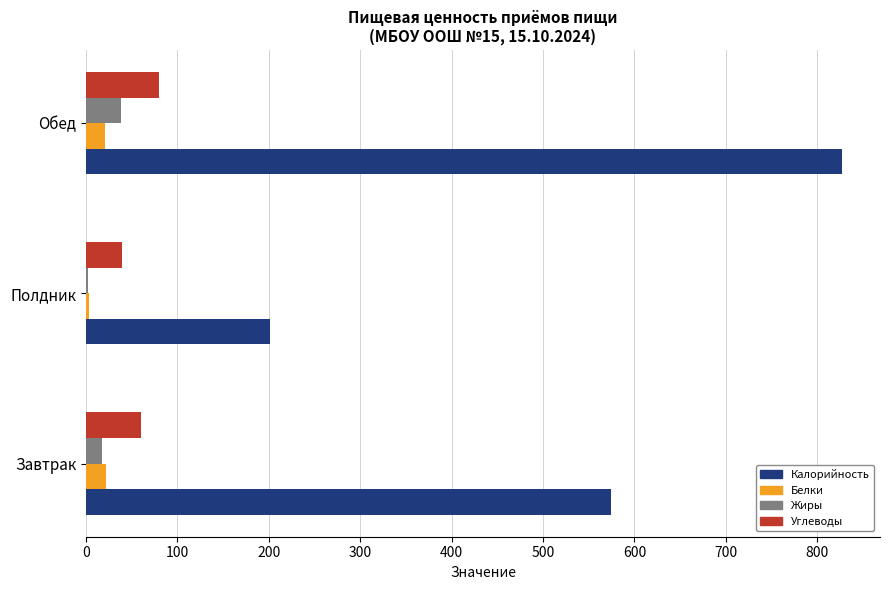

Rank the series by their maximum value, from lowest to highest.

Белки, Жиры, Углеводы, Калорийность